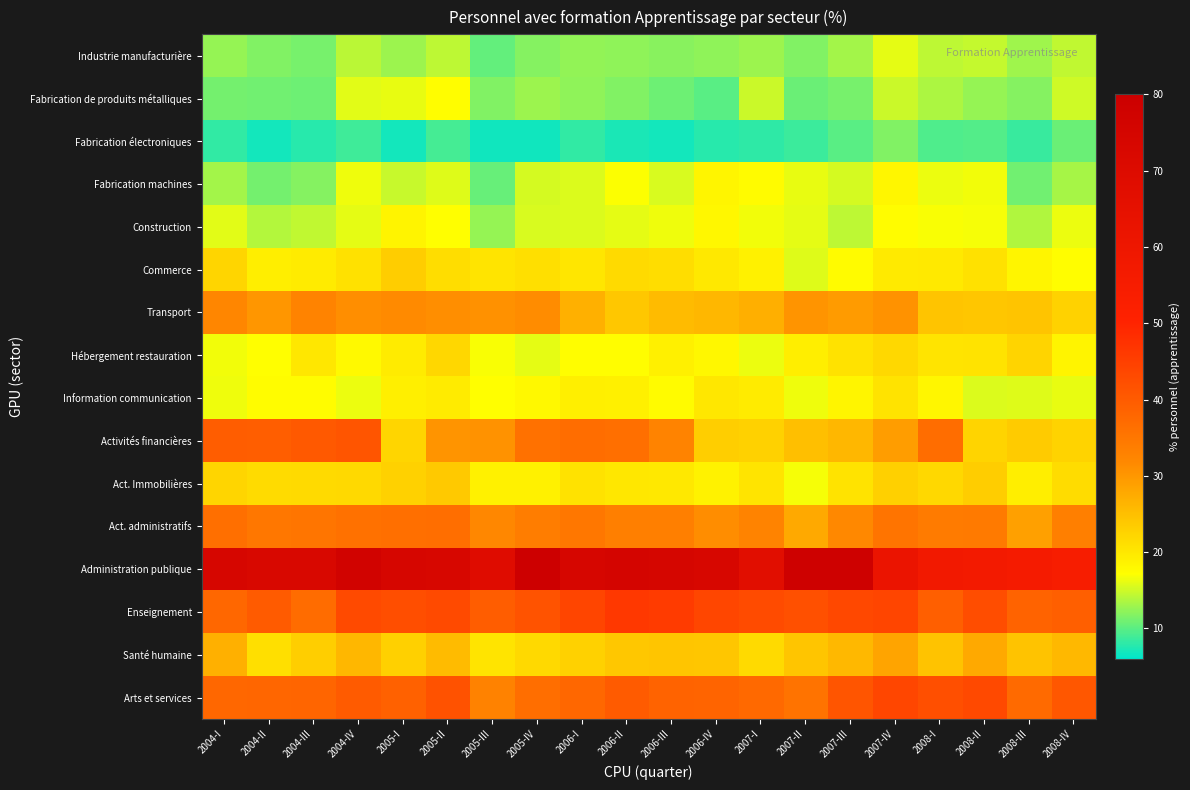

Reading right to left, transcribe all the data shown in this chart.

Industrie manufacturière: 2008-IV=14.4	2008-III=13.0	2008-II=14.6	2008-I=14.3	2007-IV=16.1	2007-III=13.1	2007-II=11.7	2007-I=12.8	2006-IV=12.3	2006-III=11.9	2006-II=12.3	2006-I=12.5	2005-IV=11.8	2005-III=10.5	2005-II=14.3	2005-I=12.8	2004-IV=14.1	2004-III=11.3	2004-II=11.7	2004-I=12.5
Fabrication de produits métalliques: 2008-IV=15.0	2008-III=11.9	2008-II=12.6	2008-I=13.6	2007-IV=14.9	2007-III=11.2	2007-II=10.7	2007-I=14.9	2006-IV=10.0	2006-III=10.8	2006-II=11.7	2006-I=12.2	2005-IV=12.9	2005-III=11.7	2005-II=17.4	2005-I=16.2	2004-IV=15.9	2004-III=10.8	2004-II=11.0	2004-I=11.2
Fabrication électroniques: 2008-IV=10.7	2008-III=8.6	2008-II=9.7	2008-I=9.5	2007-IV=11.7	2007-III=9.9	2007-II=8.6	2007-I=8.1	2006-IV=7.9	2006-III=7.0	2006-II=7.2	2006-I=8.3	2005-IV=6.8	2005-III=6.8	2005-II=9.1	2005-I=7.0	2004-IV=8.8	2004-III=7.8	2004-II=7.0	2004-I=8.2
Fabrication machines: 2008-IV=13.2	2008-III=11.0	2008-II=16.6	2008-I=16.3	2007-IV=18.3	2007-III=15.3	2007-II=16.3	2007-I=17.7	2006-IV=18.3	2006-III=15.5	2006-II=17.0	2006-I=15.5	2005-IV=15.4	2005-III=10.6	2005-II=15.7	2005-I=14.7	2004-IV=16.5	2004-III=11.8	2004-II=11.1	2004-I=13.1
Construction: 2008-IV=16.3	2008-III=13.8	2008-II=16.8	2008-I=17.0	2007-IV=17.4	2007-III=14.3	2007-II=16.1	2007-I=16.6	2006-IV=18.0	2006-III=16.4	2006-II=16.0	2006-I=15.6	2005-IV=15.5	2005-III=12.6	2005-II=17.2	2005-I=18.5	2004-IV=16.0	2004-III=14.5	2004-II=13.9	2004-I=16.0
Commerce: 2008-IV=17.4	2008-III=18.4	2008-II=20.8	2008-I=19.8	2007-IV=19.6	2007-III=17.6	2007-II=15.7	2007-I=18.8	2006-IV=20.0	2006-III=21.2	2006-II=21.7	2006-I=20.3	2005-IV=21.1	2005-III=20.3	2005-II=21.3	2005-I=23.2	2004-IV=20.9	2004-III=19.4	2004-II=19.2	2004-I=22.3
Transport: 2008-IV=22.7	2008-III=24.4	2008-II=24.2	2008-I=24.5	2007-IV=30.7	2007-III=29.4	2007-II=30.4	2007-I=27.1	2006-IV=26.1	2006-III=25.6	2006-II=23.9	2006-I=26.8	2005-IV=31.3	2005-III=30.8	2005-II=31.0	2005-I=31.7	2004-IV=31.1	2004-III=32.7	2004-II=30.1	2004-I=32.3
Hébergement restauration: 2008-IV=18.5	2008-III=22.4	2008-II=20.6	2008-I=20.4	2007-IV=22.0	2007-III=20.6	2007-II=19.2	2007-I=16.4	2006-IV=18.1	2006-III=18.9	2006-II=17.4	2006-I=17.4	2005-IV=16.1	2005-III=16.9	2005-II=22.1	2005-I=19.5	2004-IV=17.8	2004-III=20.1	2004-II=17.2	2004-I=16.6
Information communication: 2008-IV=16.2	2008-III=15.8	2008-II=15.6	2008-I=18.2	2007-IV=20.5	2007-III=18.3	2007-II=16.5	2007-I=19.5	2006-IV=20.0	2006-III=17.7	2006-II=19.0	2006-I=19.1	2005-IV=17.9	2005-III=17.2	2005-II=19.6	2005-I=19.1	2004-IV=16.3	2004-III=17.5	2004-II=17.5	2004-I=16.5
Activités financières: 2008-IV=22.6	2008-III=23.6	2008-II=22.5	2008-I=36.8	2007-IV=29.2	2007-III=25.9	2007-II=25.1	2007-I=22.9	2006-IV=23.1	2006-III=32.8	2006-II=36.4	2006-I=36.7	2005-IV=36.0	2005-III=30.6	2005-II=30.4	2005-I=22.3	2004-IV=41.0	2004-III=40.3	2004-II=39.4	2004-I=39.6
Act. Immobilières: 2008-IV=21.4	2008-III=19.2	2008-II=23.3	2008-I=22.0	2007-IV=23.0	2007-III=20.5	2007-II=16.7	2007-I=20.4	2006-IV=18.7	2006-III=19.9	2006-II=20.1	2006-I=20.7	2005-IV=18.7	2005-III=18.8	2005-II=23.8	2005-I=22.8	2004-IV=21.9	2004-III=21.7	2004-II=21.5	2004-I=22.3
Act. administratifs: 2008-IV=33.4	2008-III=28.9	2008-II=34.5	2008-I=34.1	2007-IV=35.4	2007-III=31.8	2007-II=27.8	2007-I=32.7	2006-IV=31.3	2006-III=33.3	2006-II=33.4	2006-I=34.9	2005-IV=33.8	2005-III=31.9	2005-II=36.6	2005-I=36.4	2004-IV=36.0	2004-III=35.3	2004-II=34.9	2004-I=36.4
Administration publique: 2008-IV=54.5	2008-III=55.7	2008-II=57.0	2008-I=57.6	2007-IV=61.7	2007-III=78.3	2007-II=78.5	2007-I=67.7	2006-IV=73.4	2006-III=74.1	2006-II=75.1	2006-I=73.9	2005-IV=79.1	2005-III=68.8	2005-II=73.4	2005-I=74.0	2004-IV=76.4	2004-III=72.8	2004-II=72.6	2004-I=74.1
Enseignement: 2008-IV=39.3	2008-III=38.5	2008-II=42.5	2008-I=39.2	2007-IV=43.9	2007-III=43.4	2007-II=41.9	2007-I=42.9	2006-IV=43.8	2006-III=45.9	2006-II=46.3	2006-I=43.9	2005-IV=41.5	2005-III=39.6	2005-II=43.1	2005-I=42.3	2004-IV=43.1	2004-III=36.8	2004-II=39.9	2004-I=37.7
Santé humaine: 2008-IV=25.8	2008-III=24.5	2008-II=27.8	2008-I=24.5	2007-IV=28.3	2007-III=25.8	2007-II=24.2	2007-I=21.7	2006-IV=24.1	2006-III=24.3	2006-II=24.0	2006-I=22.8	2005-IV=21.8	2005-III=20.3	2005-II=25.5	2005-I=23.0	2004-IV=26.0	2004-III=23.1	2004-II=21.2	2004-I=26.9
Arts et services: 2008-IV=40.6	2008-III=37.3	2008-II=43.3	2008-I=42.2	2007-IV=43.7	2007-III=41.1	2007-II=35.7	2007-I=37.4	2006-IV=38.3	2006-III=38.5	2006-II=40.1	2006-I=37.7	2005-IV=36.5	2005-III=33.0	2005-II=41.6	2005-I=38.9	2004-IV=40.1	2004-III=38.2	2004-II=38.0	2004-I=37.9